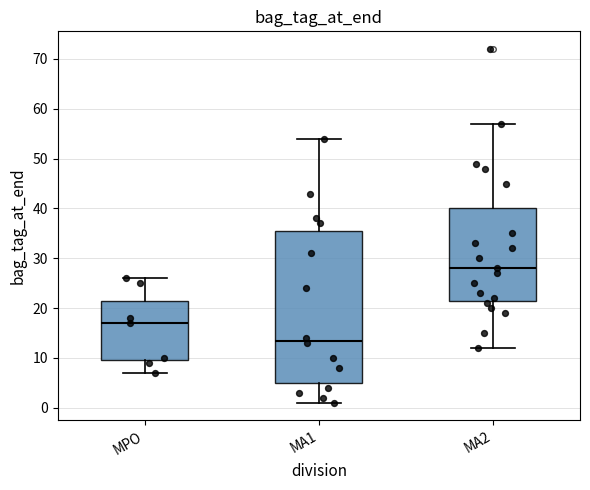

Where is the upper edge of the box for MPO on the y-axis? The values are not printed on the chart, so give them approximately, as read against the axis.

22